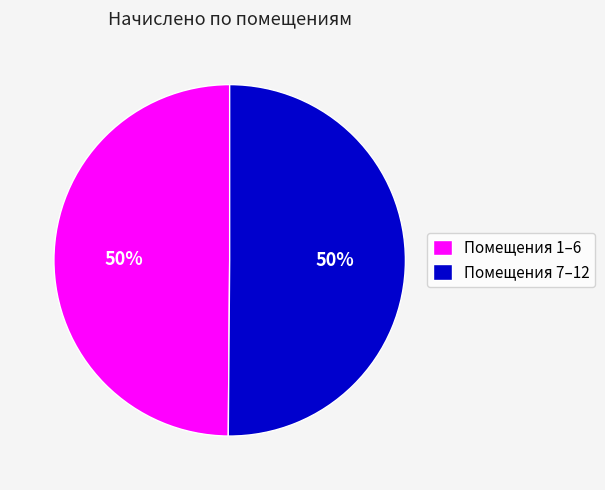

Is the sum of Помещения 1–6 and Помещения 7–12 greater than half?

Yes